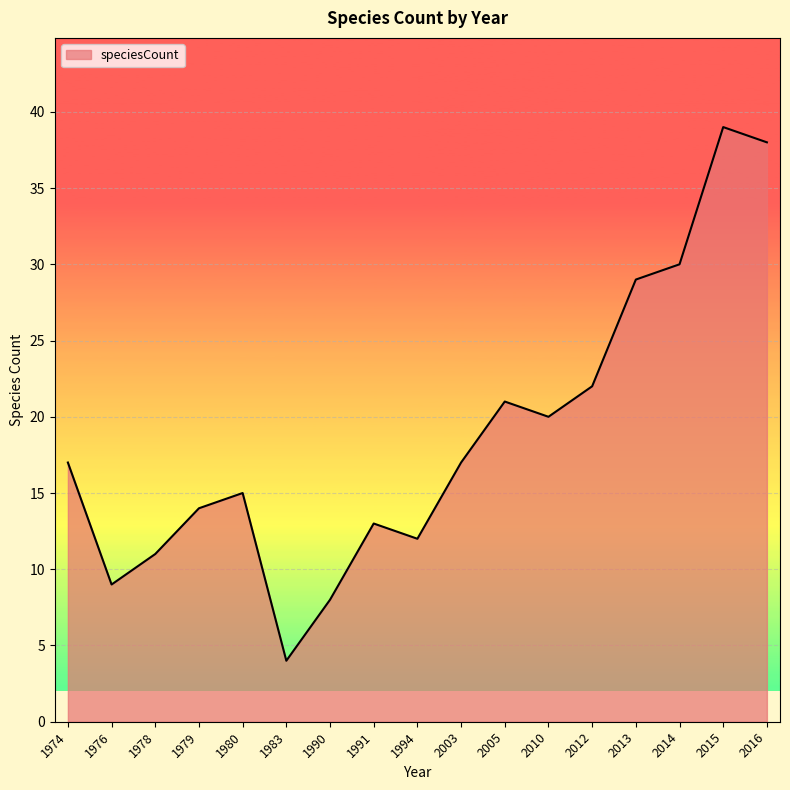

What is the difference between the maximum and minimum values?

35